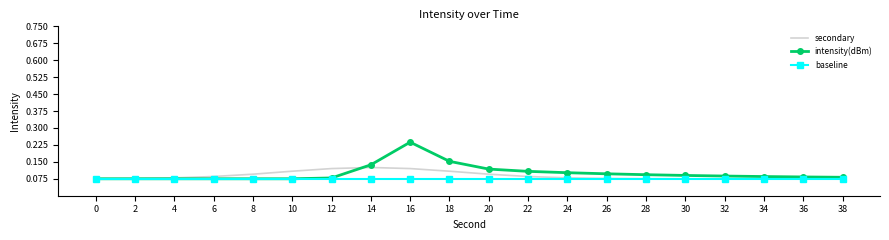

List the series in order of their peak value, lowest first.

baseline, secondary, intensity(dBm)